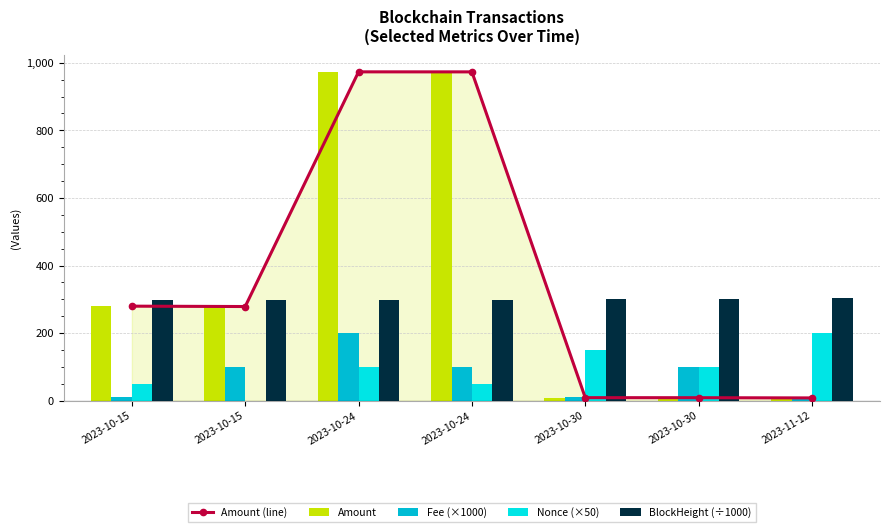

What is the lowest value of the BlockHeight (÷1000) series?

296.8